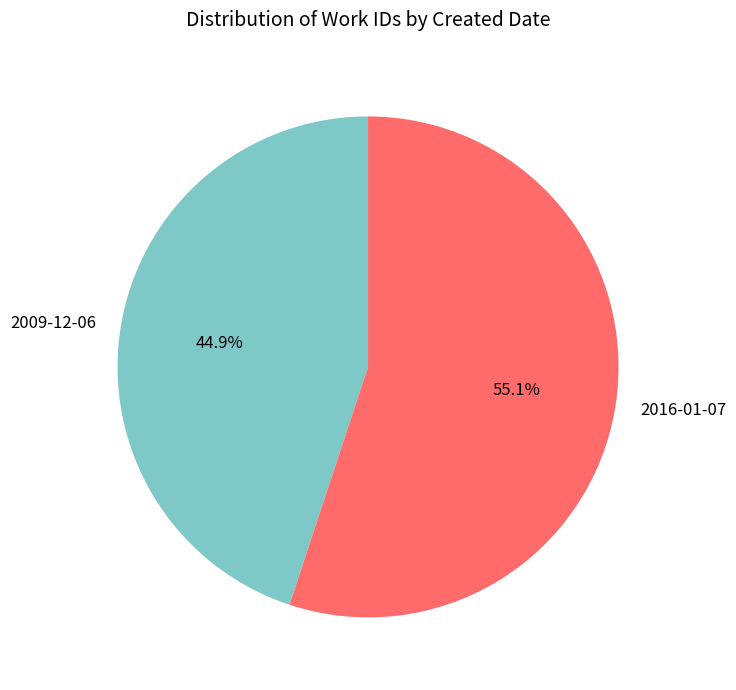

To the nearest percent, what percentage of the pie is 2016-01-07?

55%